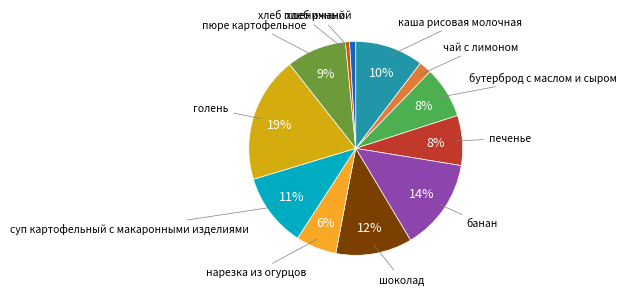

Is there any slice that represents more than half of the pie?

No